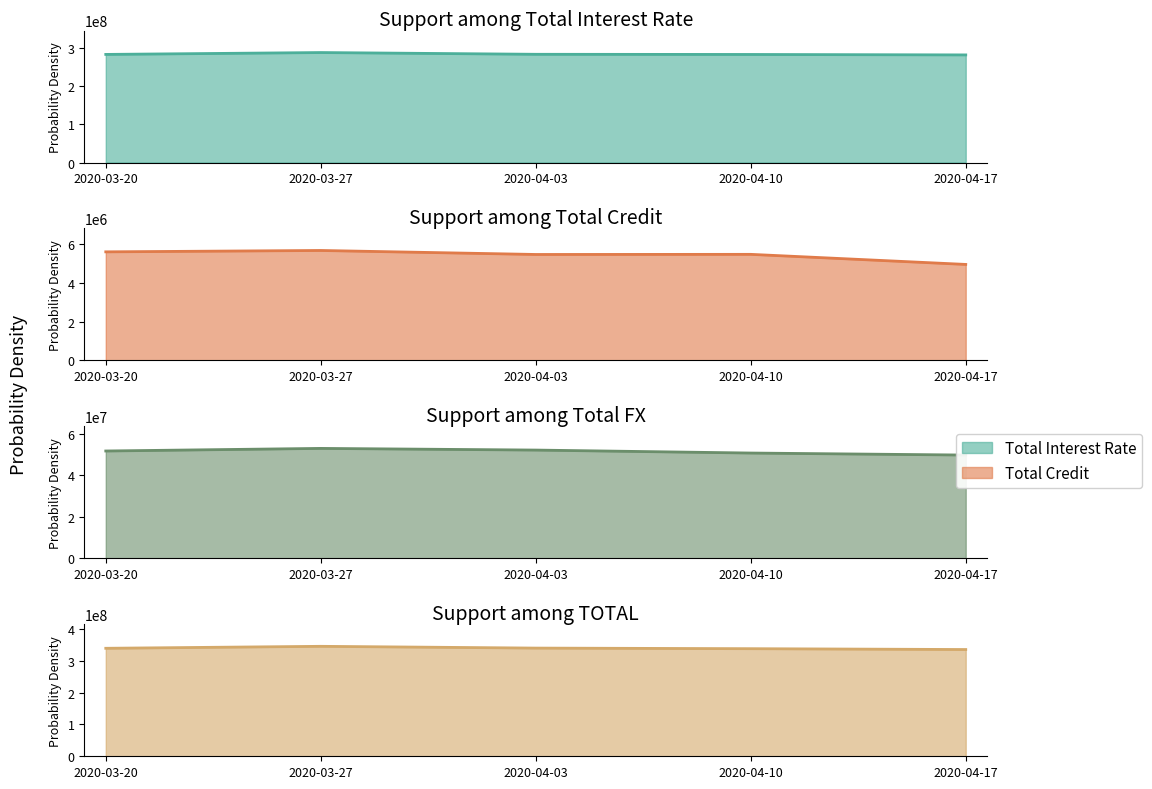

True or false: Total FX and TOTAL intersect in this chart.

False